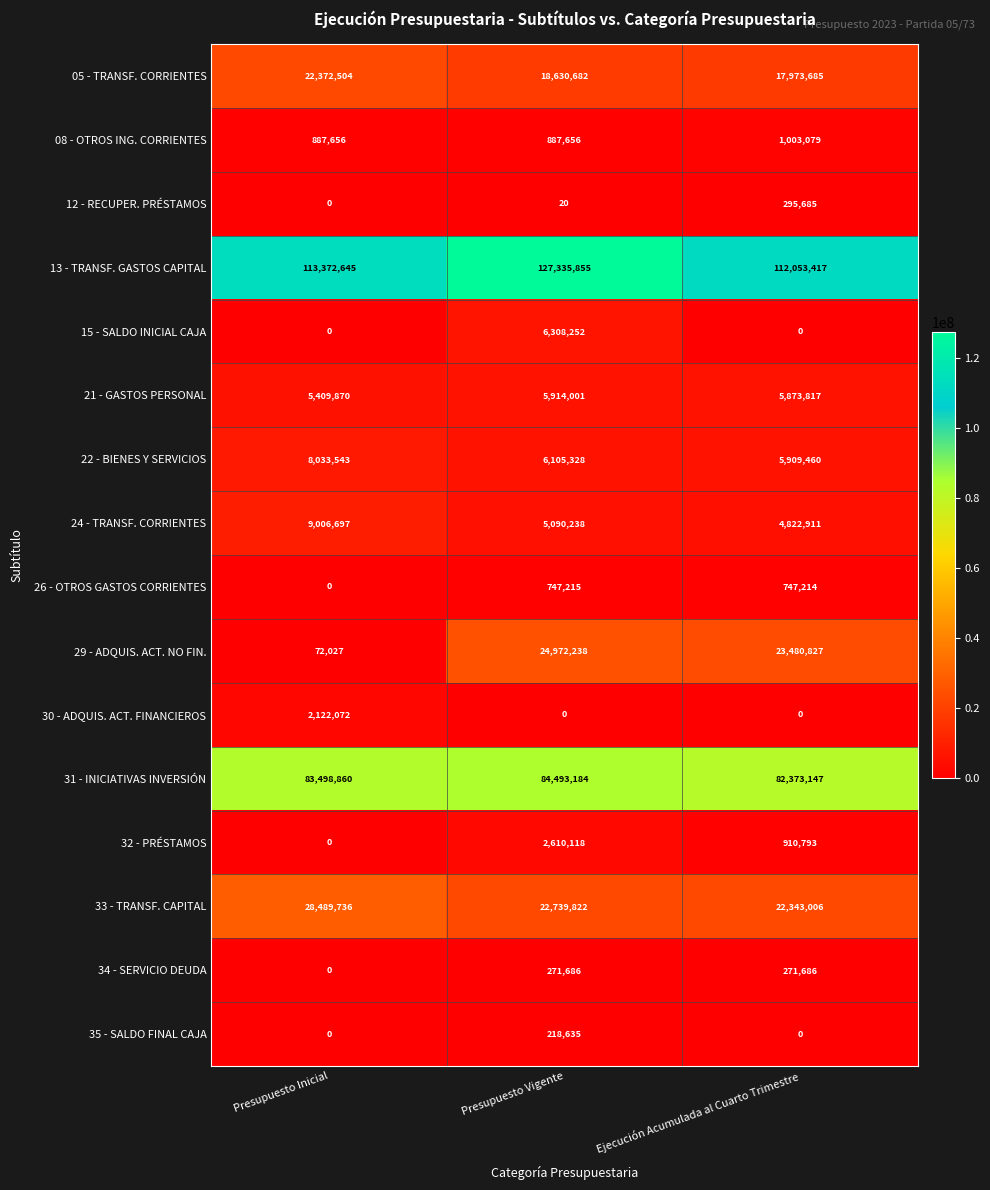

The value of 30 - ADQUIS. ACT. FINANCIEROS at Presupuesto Inicial is 3452639. True or false?

False